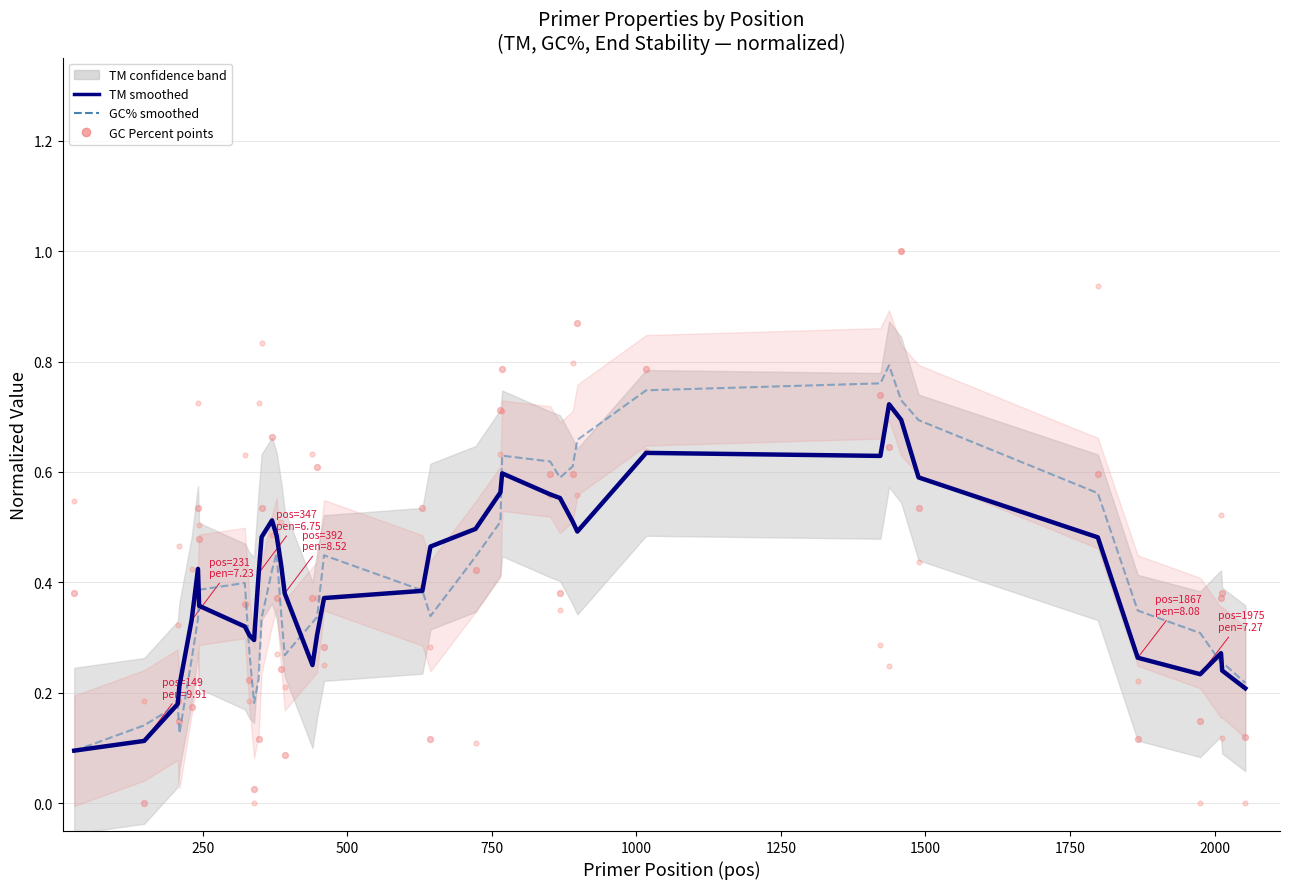

Which series contains the highest Y value?

GC Percent (normalized)